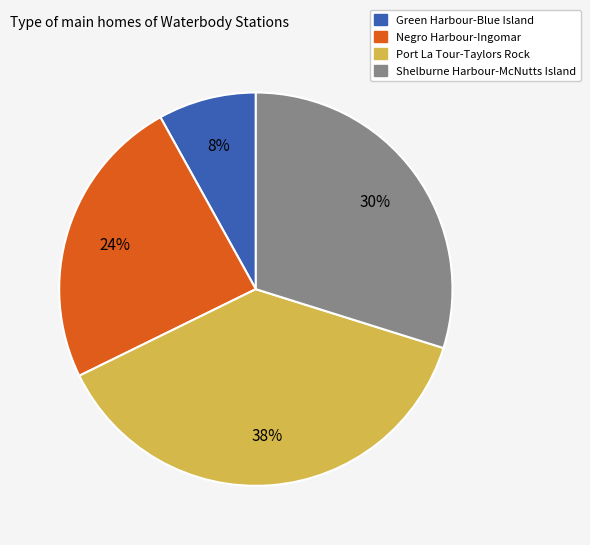

To the nearest percent, what is the difference between the largest and smallest slice percentages?

30%